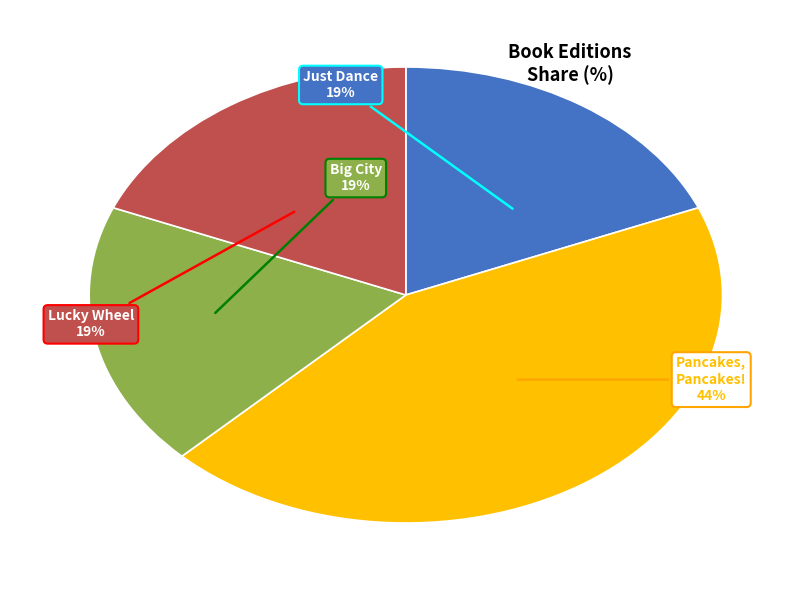

What is the largest slice in the pie chart?

Pancakes, Pancakes!